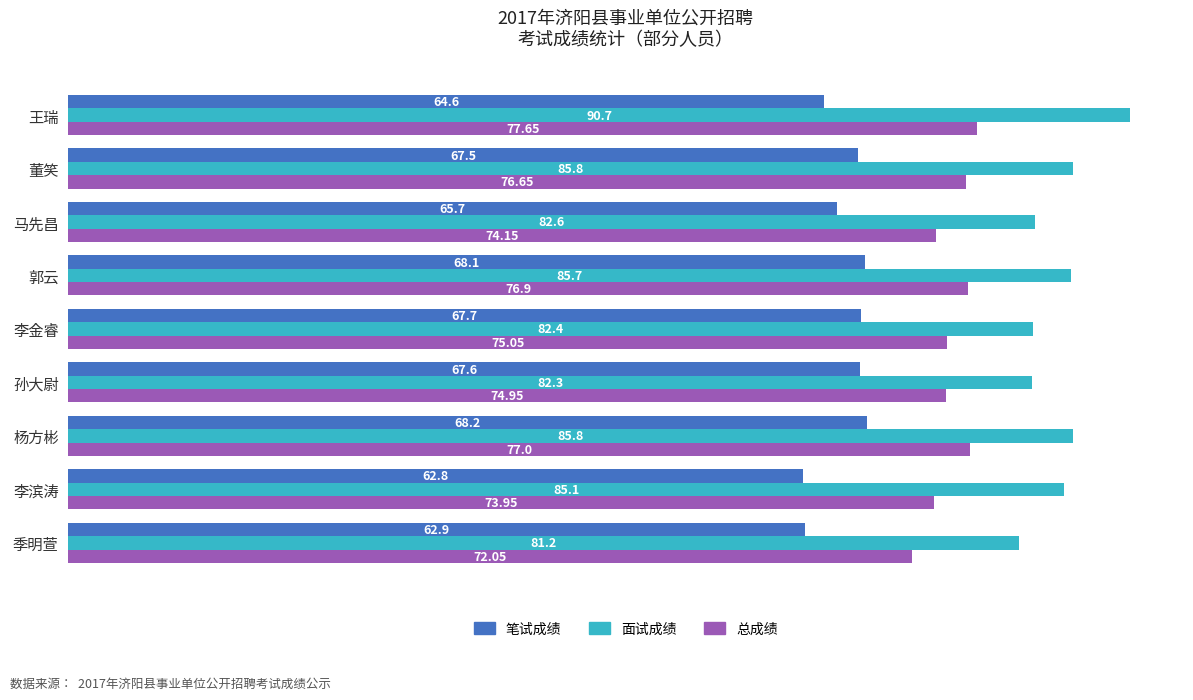

Which series has the largest range (max minus min)?

面试成绩